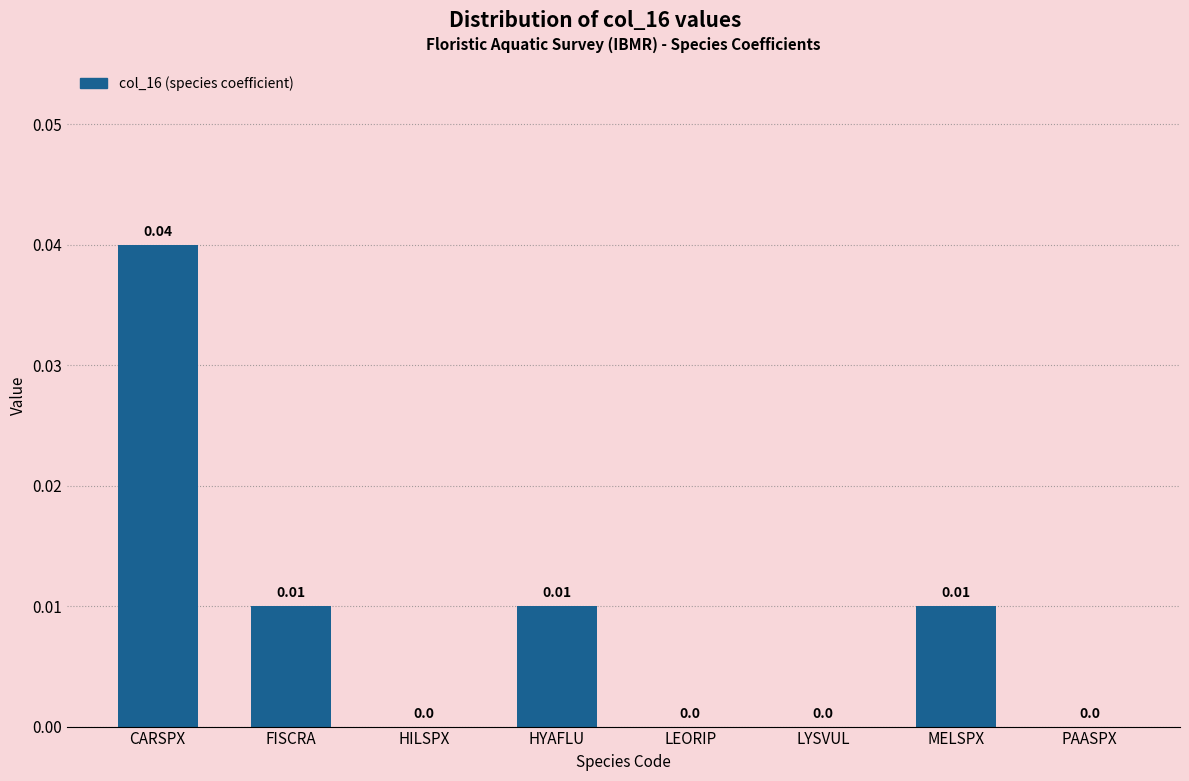

Which label corresponds to the largest value in the chart?

CARSPX